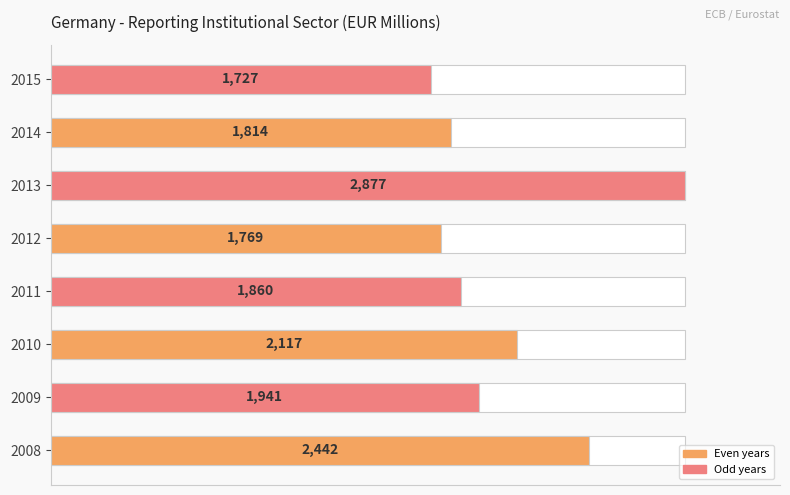

Are the bars grouped side by side (vs. stacked)?

No